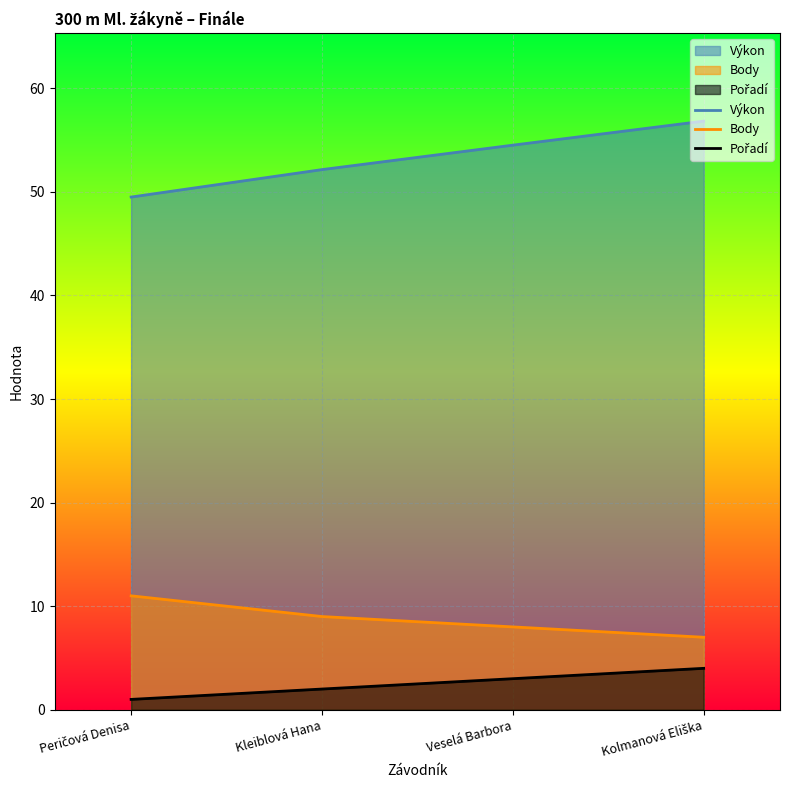

Is it true that Body equals 9.0 at Kleiblová Hana?

True